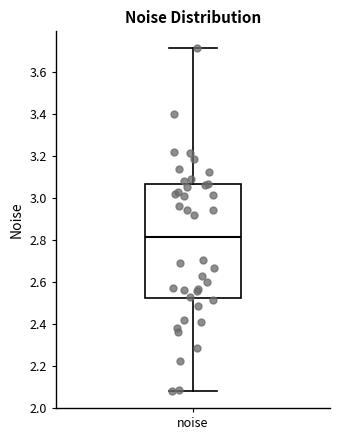

Read this box plot against the y-axis: the position of the median line, the range covered by the box, and the ends of both whiskers. The values are not printed on the chart, so give them approximately, as read against the axis.

median 2.82, box 2.52 to 3.06, whiskers 2.08 to 3.72